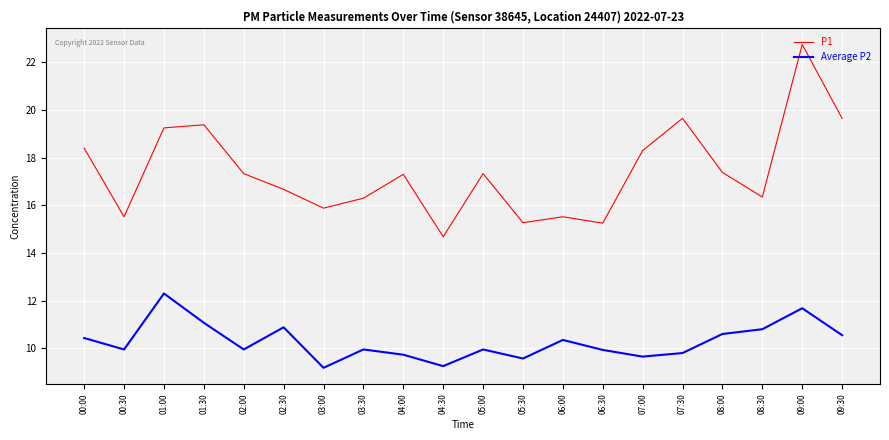

Which series has the largest range (max minus min)?

P1